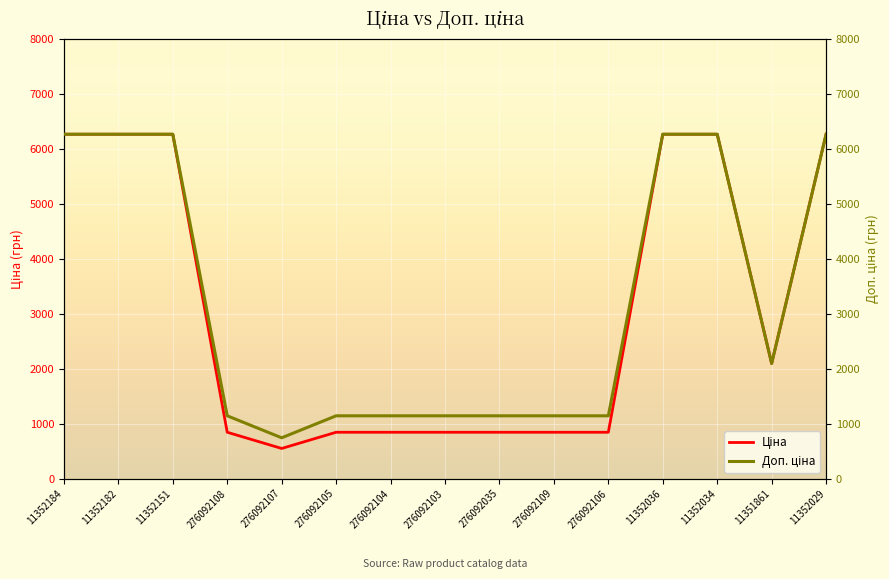

Reading left to right, transcribe all the data shown in this chart.

Ціна: 11352184=6266.7	11352182=6266.7	11352151=6266.7	276092108=842.8	276092107=547.8	276092105=842.8	276092104=842.8	276092103=842.8	276092035=842.8	276092109=842.8	276092106=842.8	11352036=6266.7	11352034=6266.7	11351861=2094.3	11352029=6266.7
Доп. ціна: 11352184=6266.7	11352182=6266.7	11352151=6266.7	276092108=1142.1	276092107=742.0	276092105=1142.1	276092104=1142.1	276092103=1142.1	276092035=1142.1	276092109=1142.1	276092106=1142.1	11352036=6266.7	11352034=6266.7	11351861=2094.0	11352029=6266.7